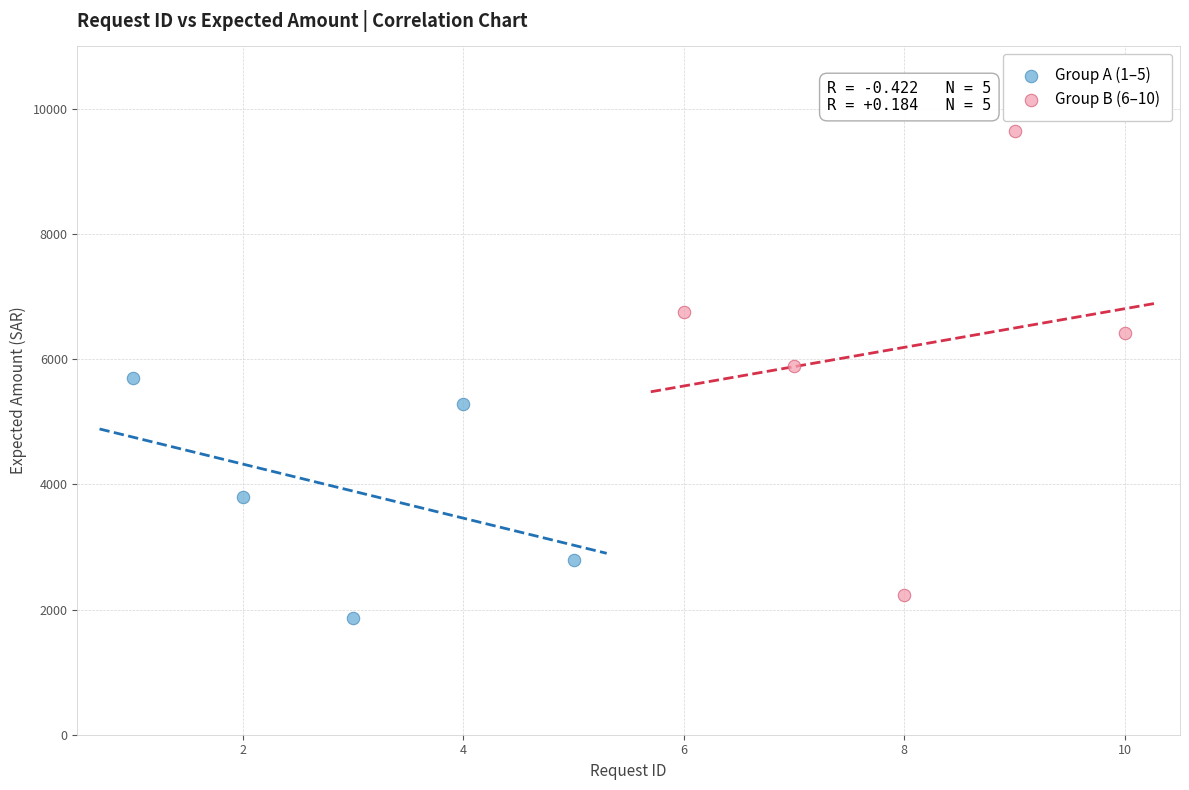

Which series contains the lowest Y value?

Group A (1–5)